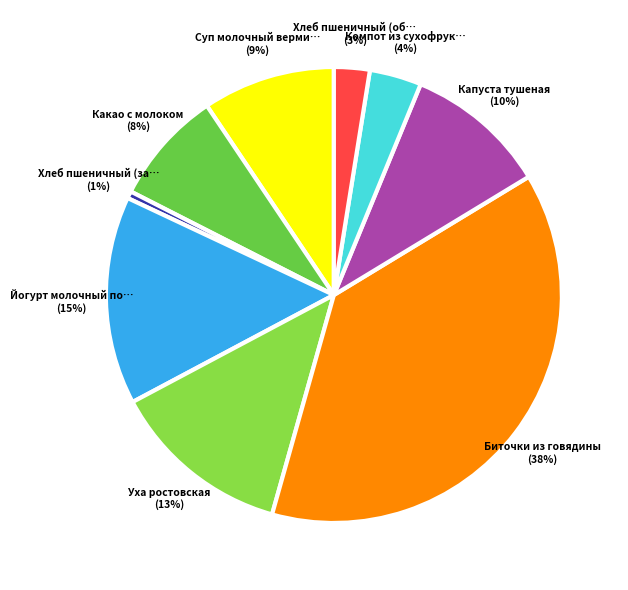

Is there a majority slice in this chart?

No